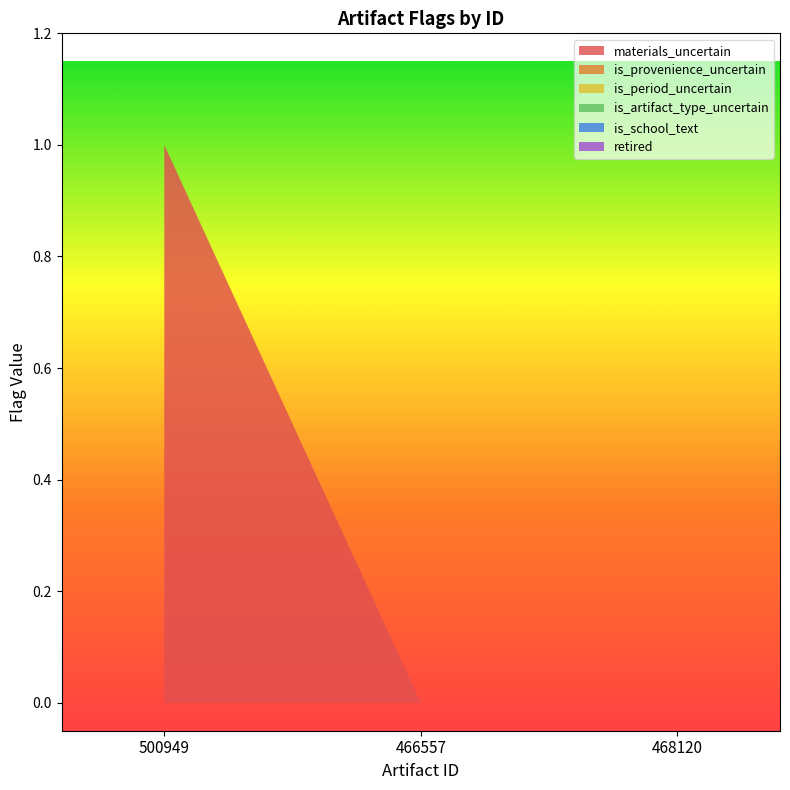

Reading left to right, extract all data points from this chart.

materials_uncertain: 500949=1	466557=0	468120=0
is_provenience_uncertain: 500949=0	466557=0	468120=0
is_period_uncertain: 500949=0	466557=0	468120=0
is_artifact_type_uncertain: 500949=0	466557=0	468120=0
is_school_text: 500949=0	466557=0	468120=0
retired: 500949=0	466557=0	468120=0